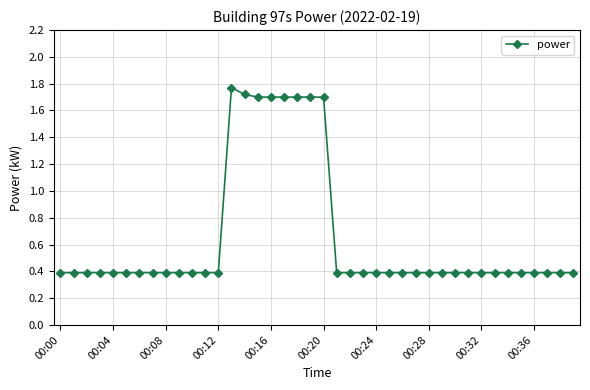

True or false: there are more than 0 points higher than both neighbors.

True